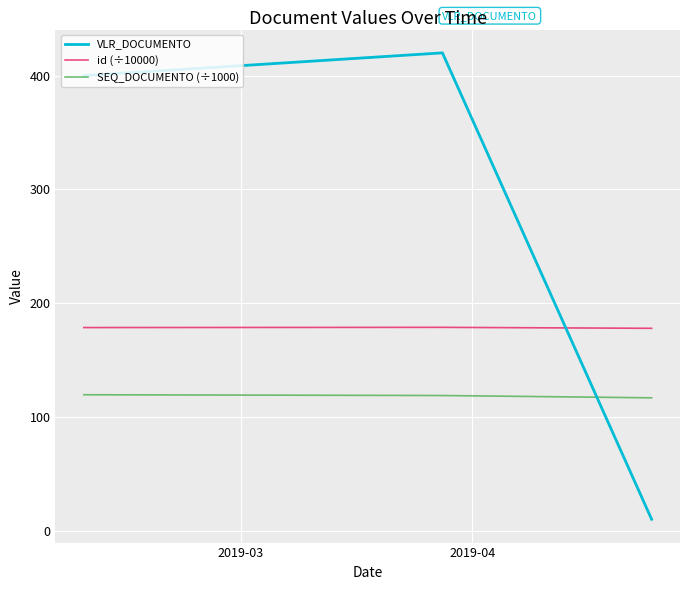

What is the average value of the id (÷10000) series?

178.5